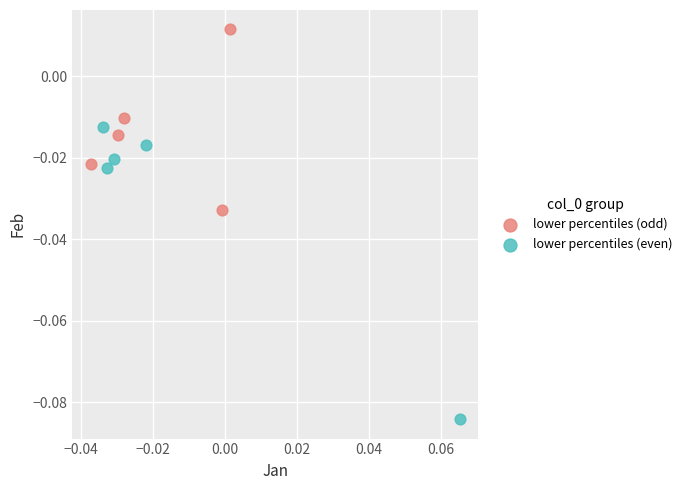

Which series has the widest spread of Y values?

lower percentiles (even)